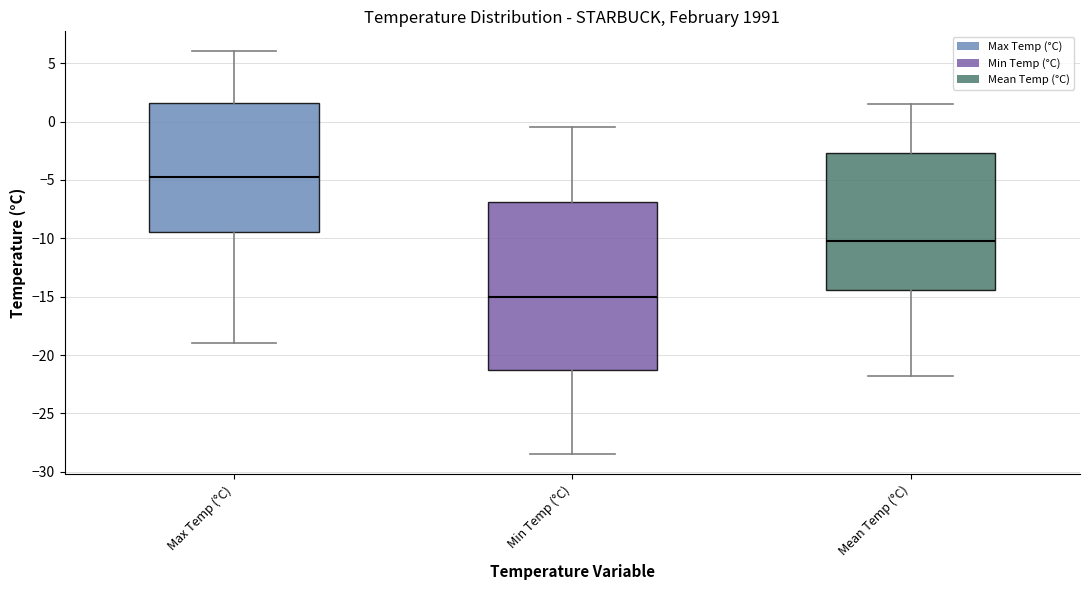

Which box has the lowest median line?

Min Temp (°C)